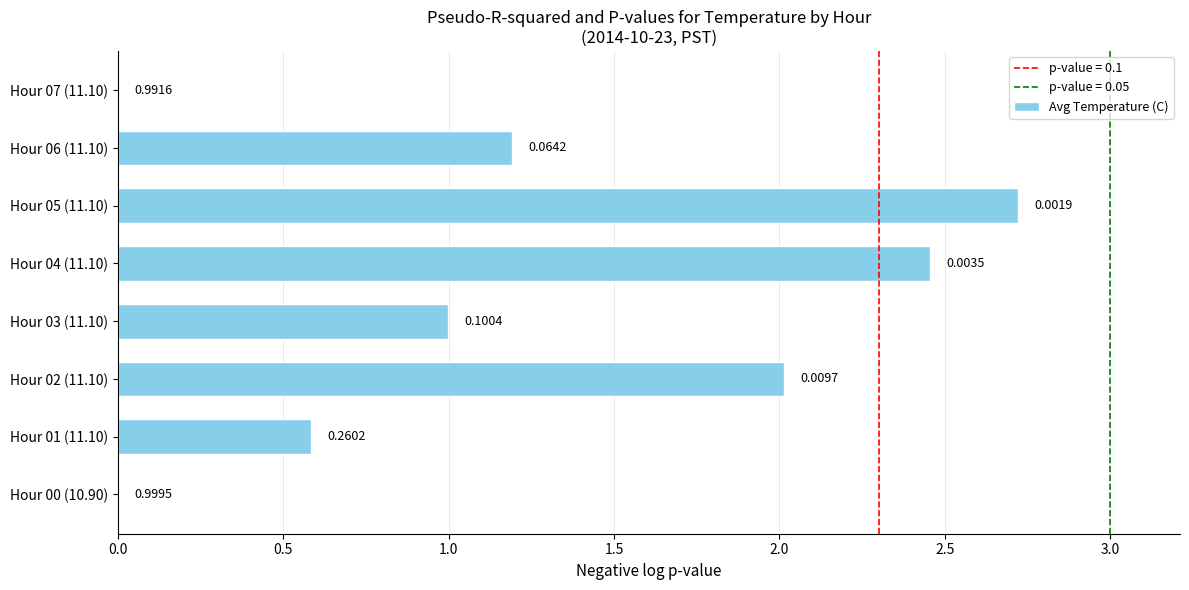

What is the change in value from Hour 02 (11.10) to Hour 06 (11.10)?

-0.8